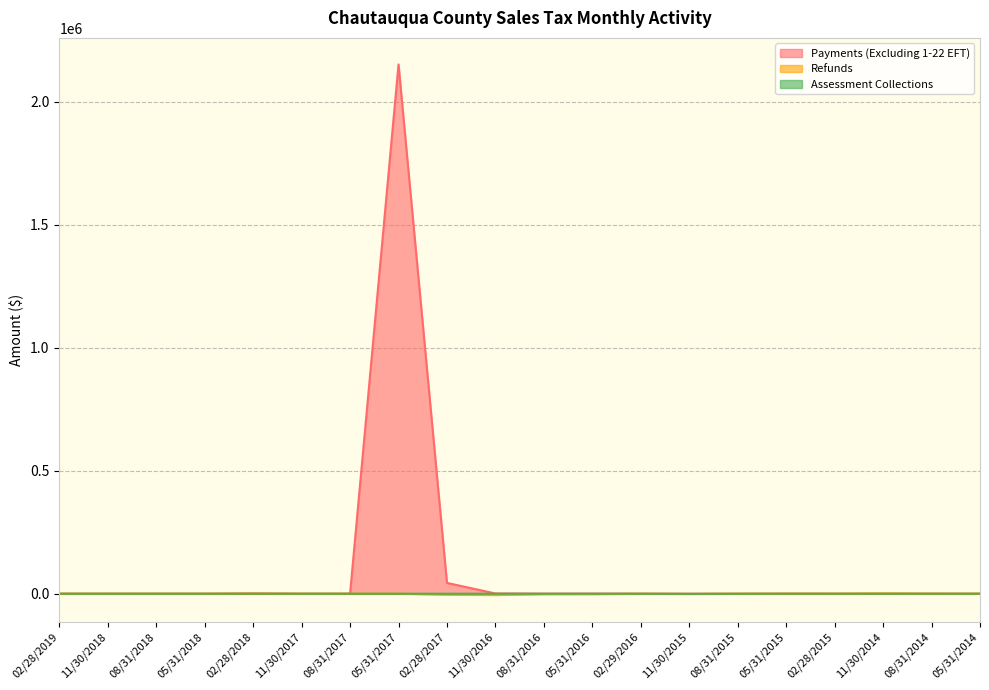

After their last crossing, which series has the higher values: Refunds or Assessment Collections?

Assessment Collections